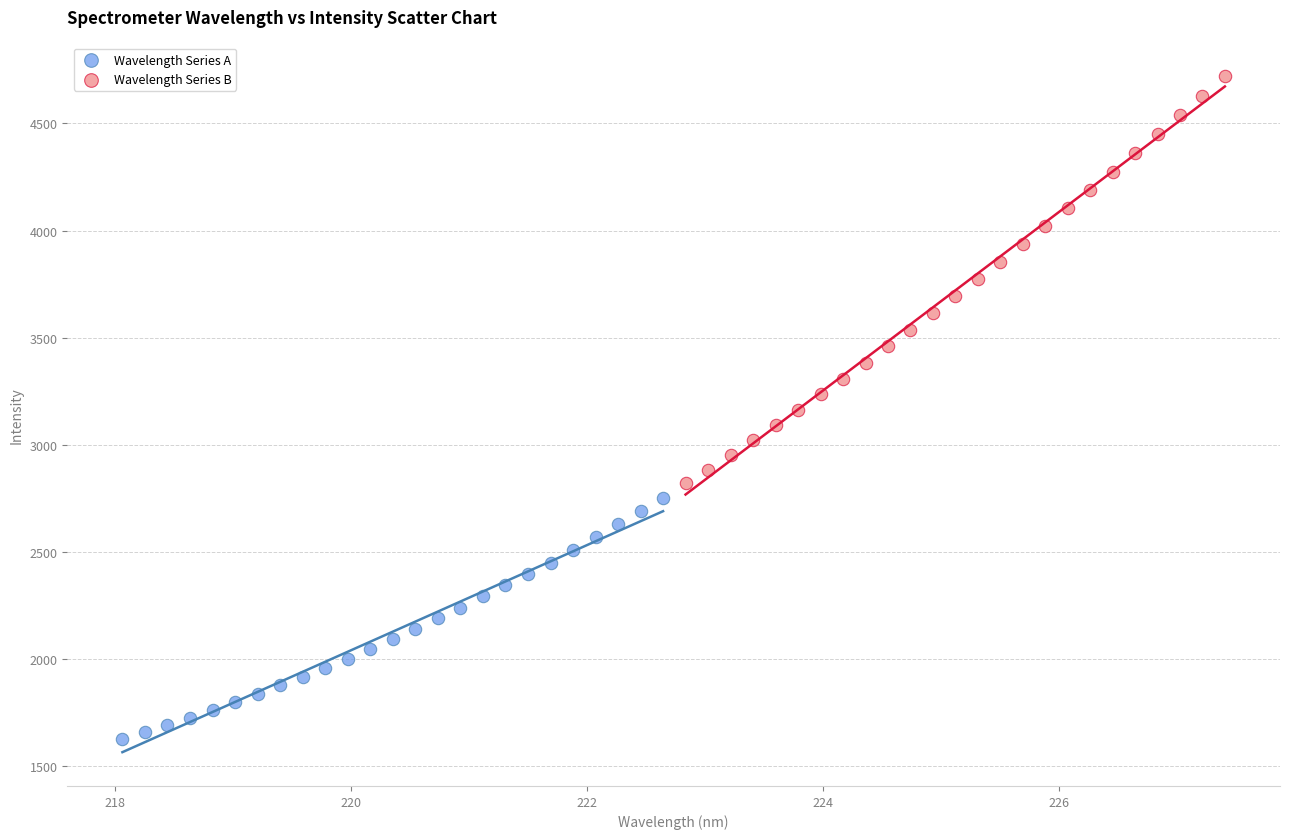

Which series reaches the minimum Y coordinate?

Wavelength Series A